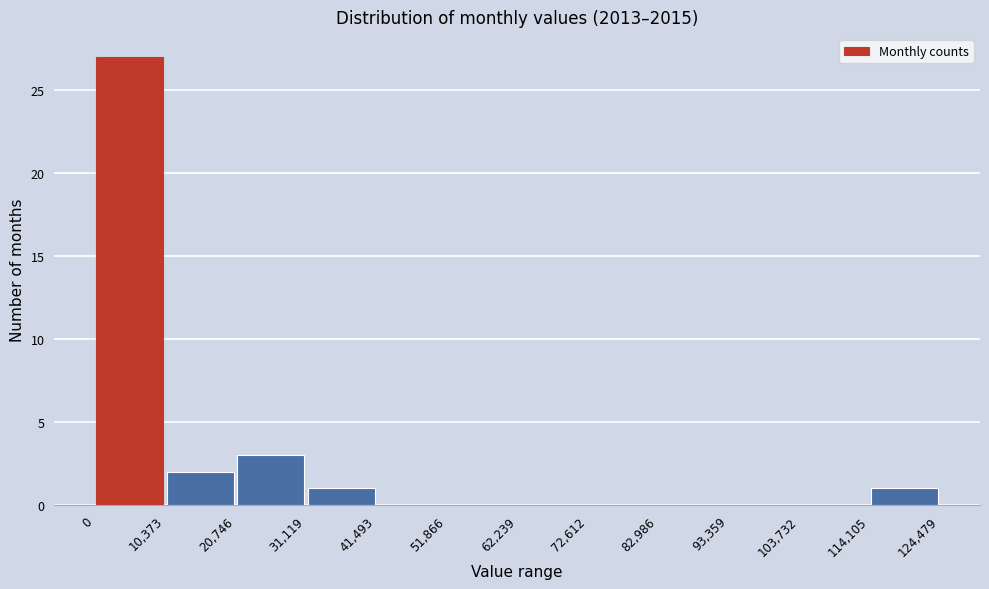

Over which range of the x-axis is the bar tallest?

0 to 10,373